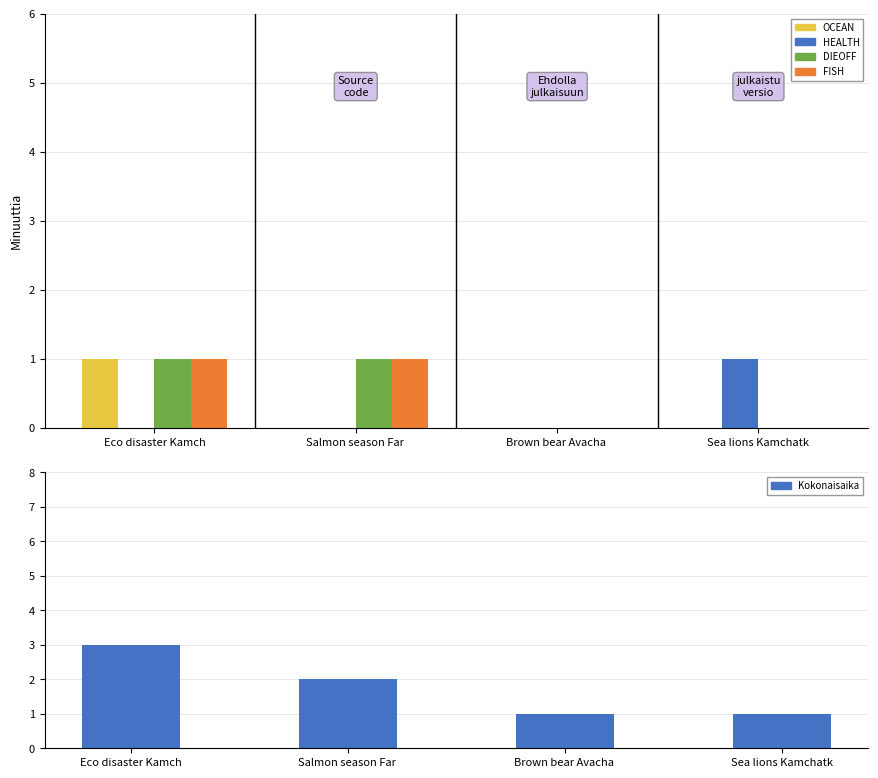

At which category is the sum across all series the highest?

Eco disaster Kamch